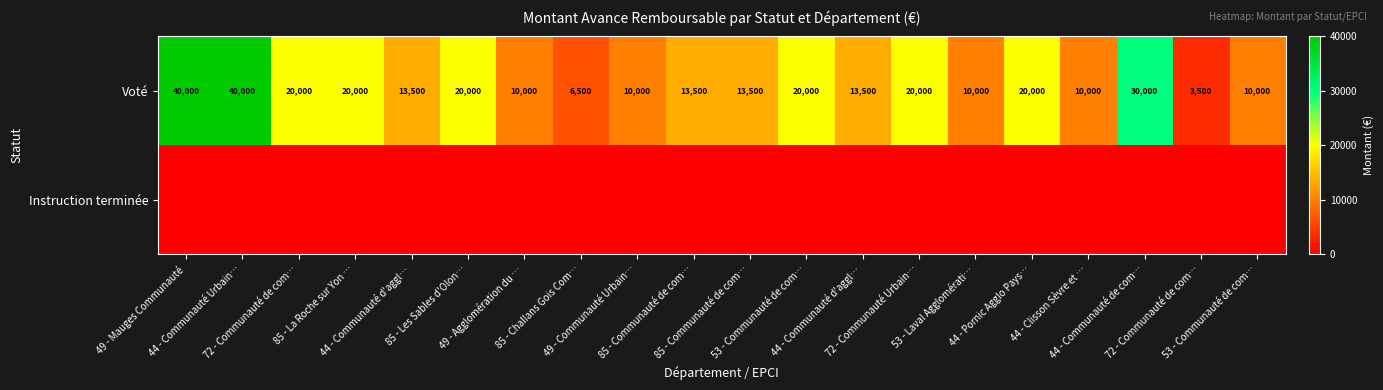

True or false: Voté has a value of 13500 at 44 - Communauté d'aggl….

True